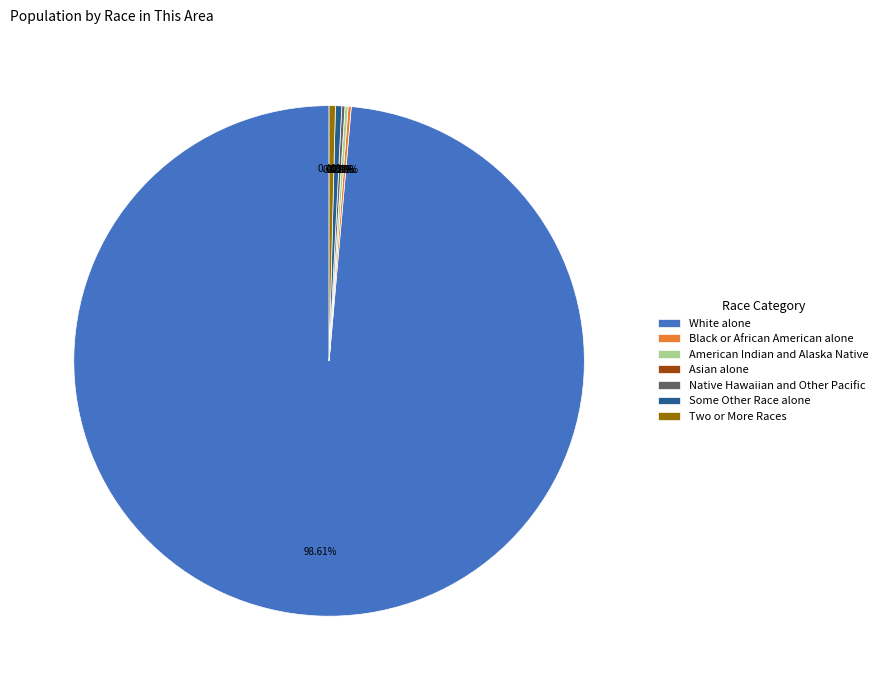

The American Indian and Alaska Native slice represents 1% of the pie. True or false?

False